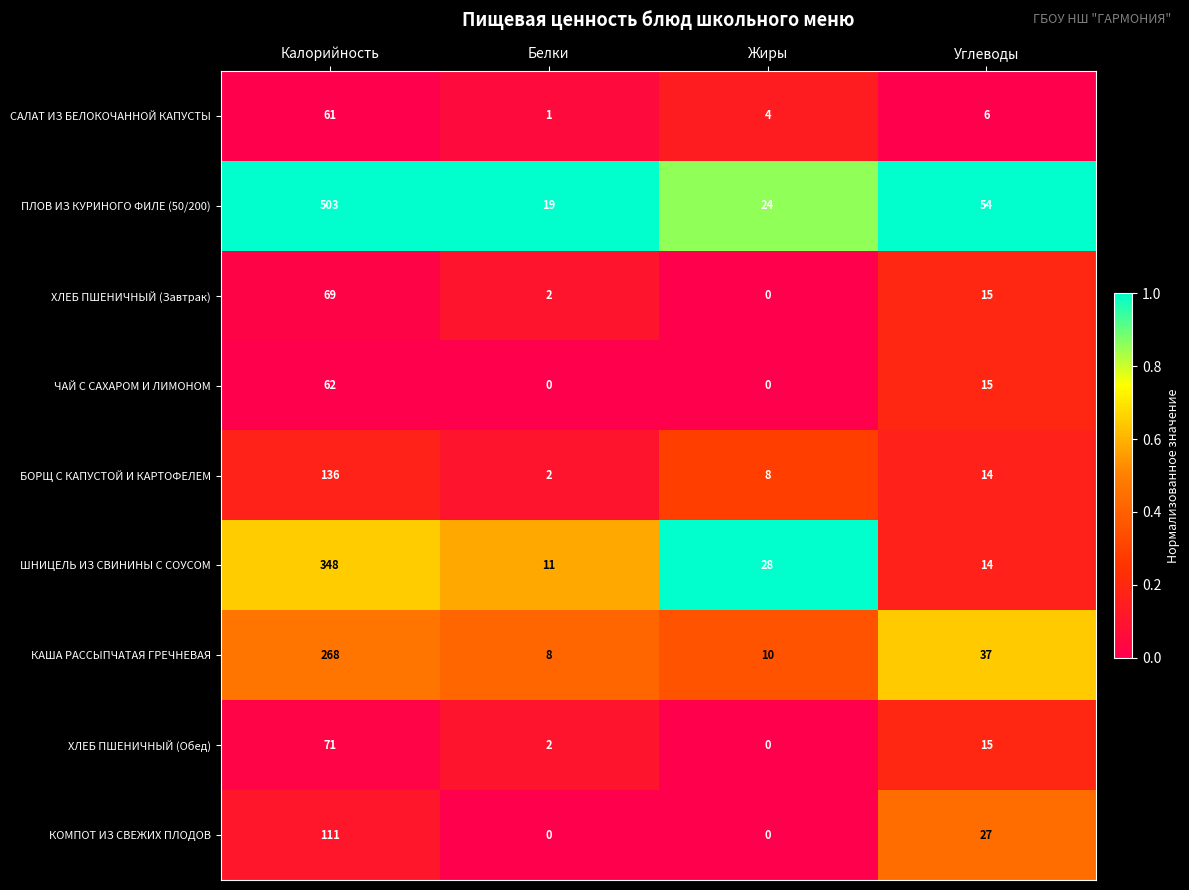

True or false: ШНИЦЕЛЬ ИЗ СВИНИНЫ С СОУСОМ has a value of 14 at Углеводы.

True